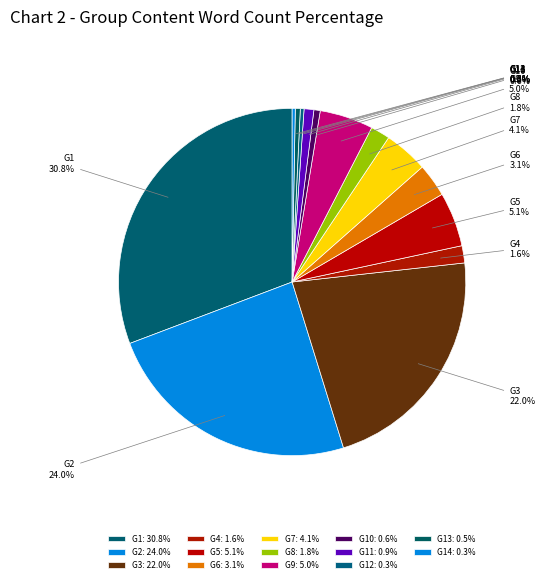

Which has a higher value, G2 or G7?

G2